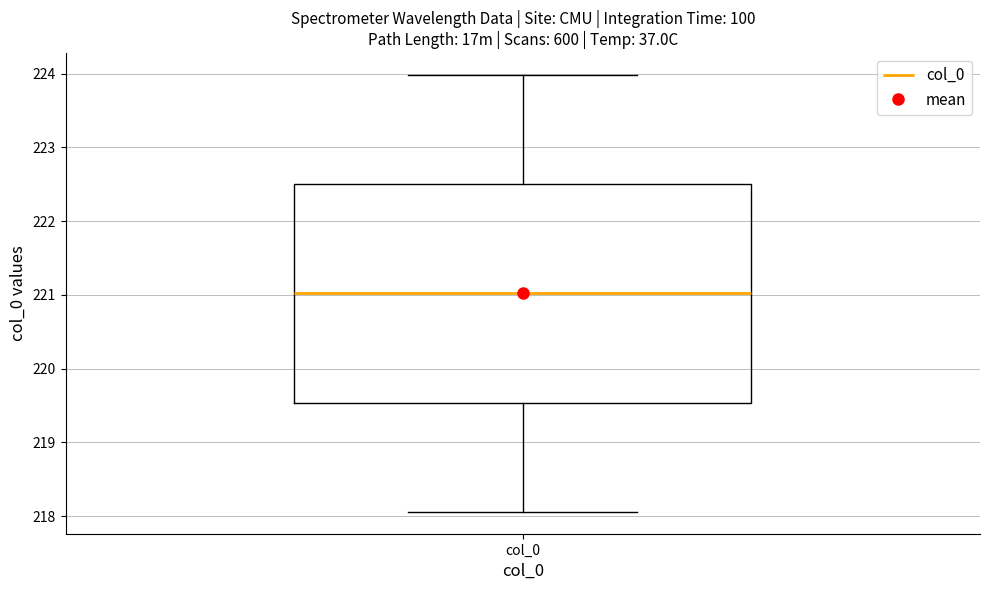

Read this box plot against the y-axis: the position of the median line, the range covered by the box, and the ends of both whiskers. The values are not printed on the chart, so give them approximately, as read against the axis.

median 221.0, box 219.5 to 222.5, whiskers 218.1 to 224.0